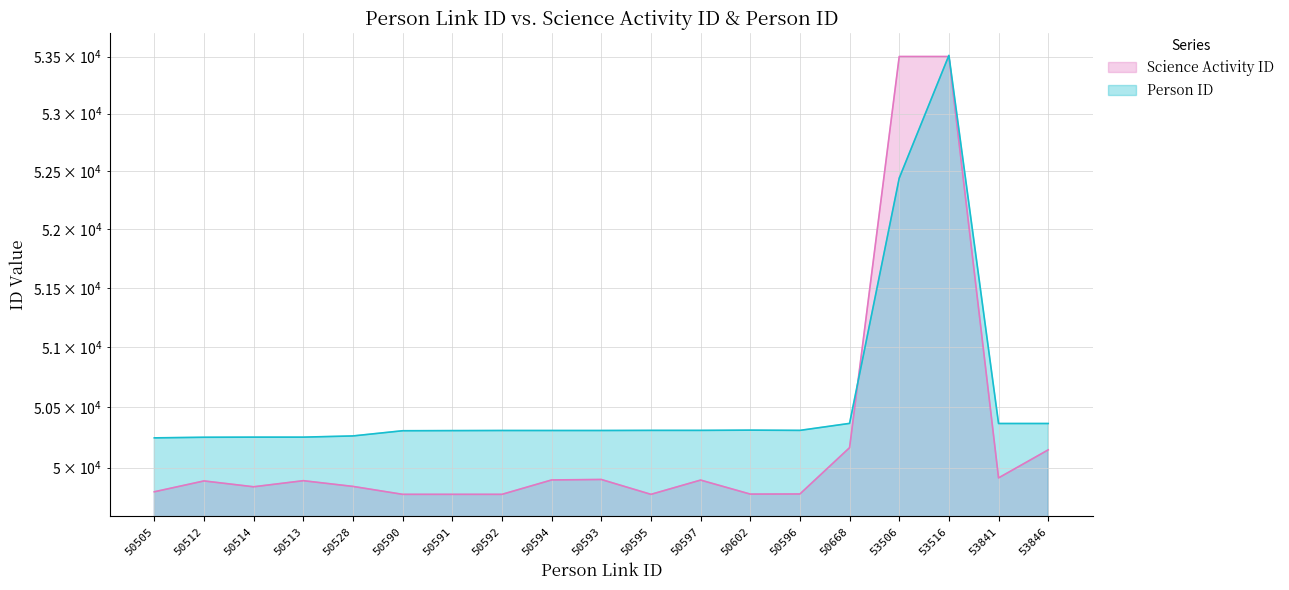

Reading left to right, transcribe all the data shown in this chart.

Science Activity ID: 49801	49890	49842	49892	49845	49780	49780	49780	49898	49902	49780	49897	49782	49783	50164	53501	53501	49915	50146
Person ID: 50245	50250	50251	50251	50261	50304	50305	50306	50306	50306	50307	50307	50309	50307	50365	52441	53511	50364	50364